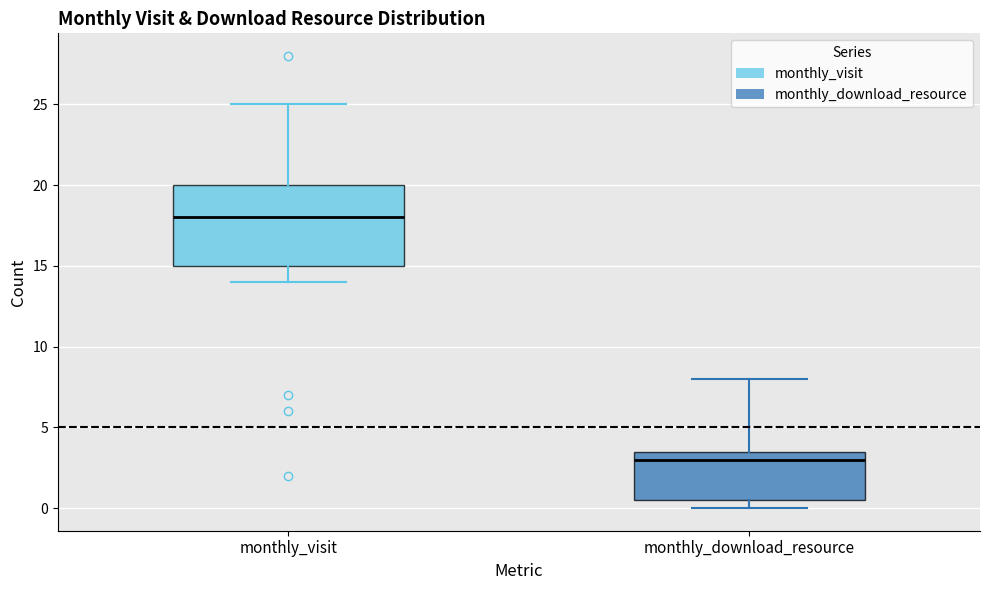

Reading left to right, read every box against the y-axis: the position of its median line, the range the box covers, and the ends of its whiskers. The values are not printed on the chart, so give them approximately, as read against the axis.

monthly_visit: median 18.0, box 15.0 to 20.0, whiskers 14.0 to 25.0
monthly_download_resource: median 3.0, box 0.5 to 3.5, whiskers 0.0 to 8.0